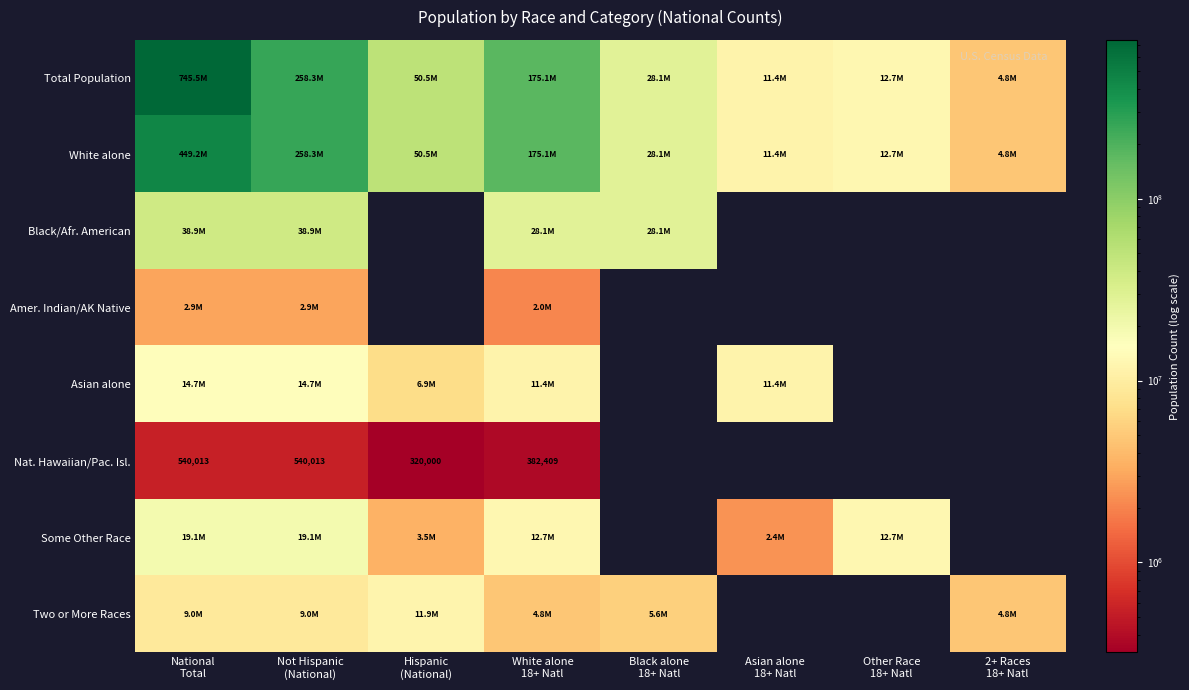

What is the sum of all Some Other Race values?

69451884